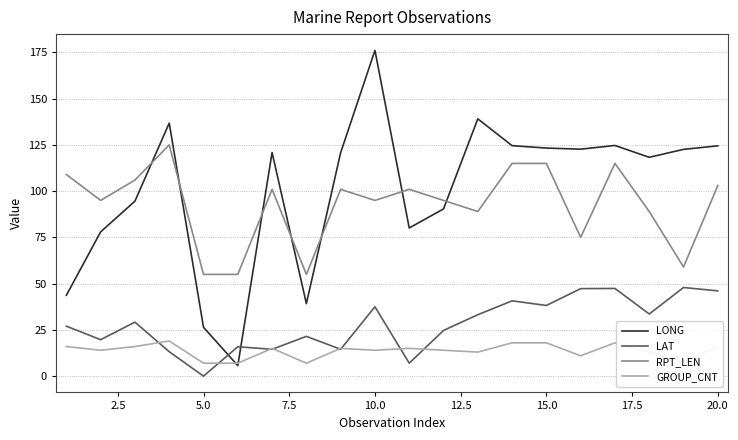

Rank the series by their maximum value, from lowest to highest.

GROUP_CNT, LAT, RPT_LEN, LONG